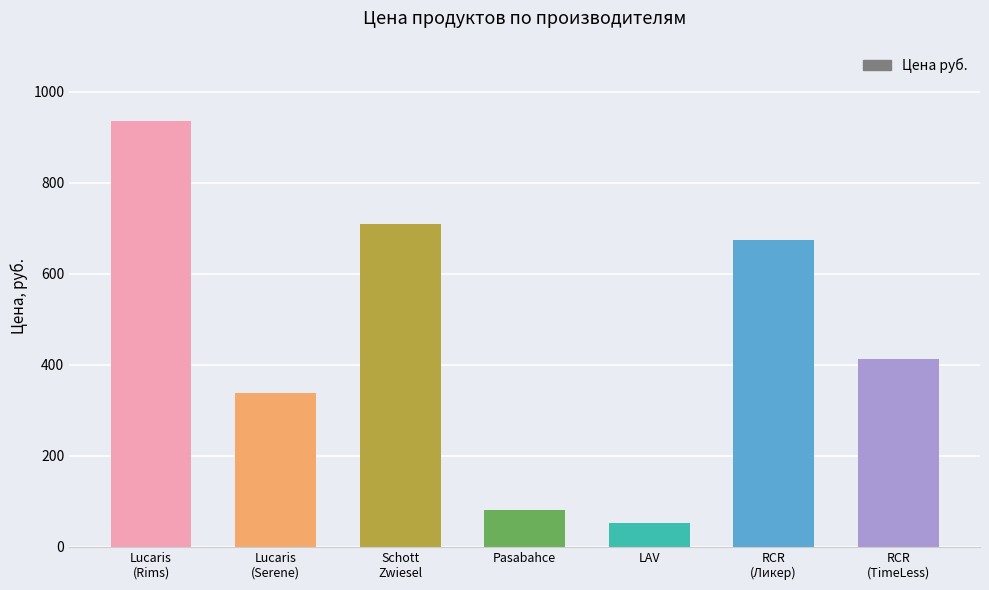

What is the label of the 3rd bar from the left?

Schott
Zwiesel